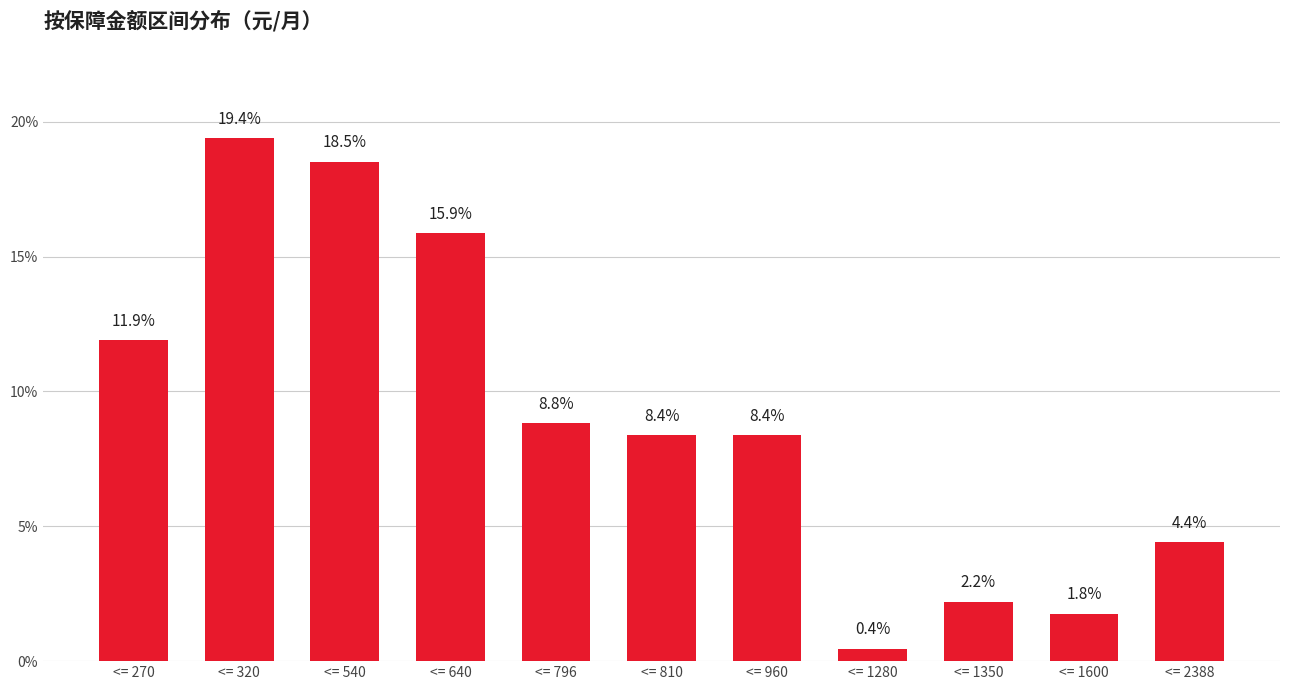

At which category does the chart reach its minimum across all series?

<= 1280